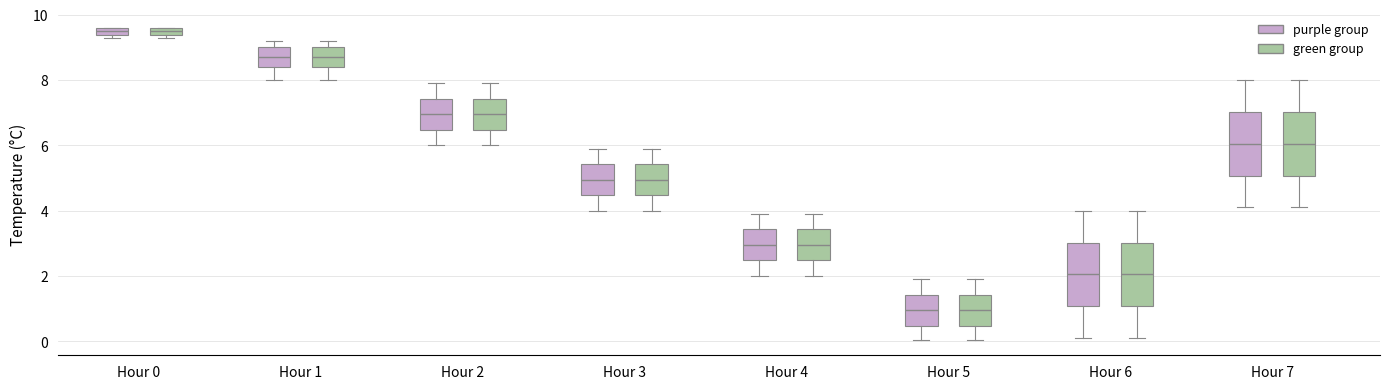

Where is the upper edge of the box for Hour 6 (purple group) on the y-axis? The values are not printed on the chart, so give them approximately, as read against the axis.

3.0